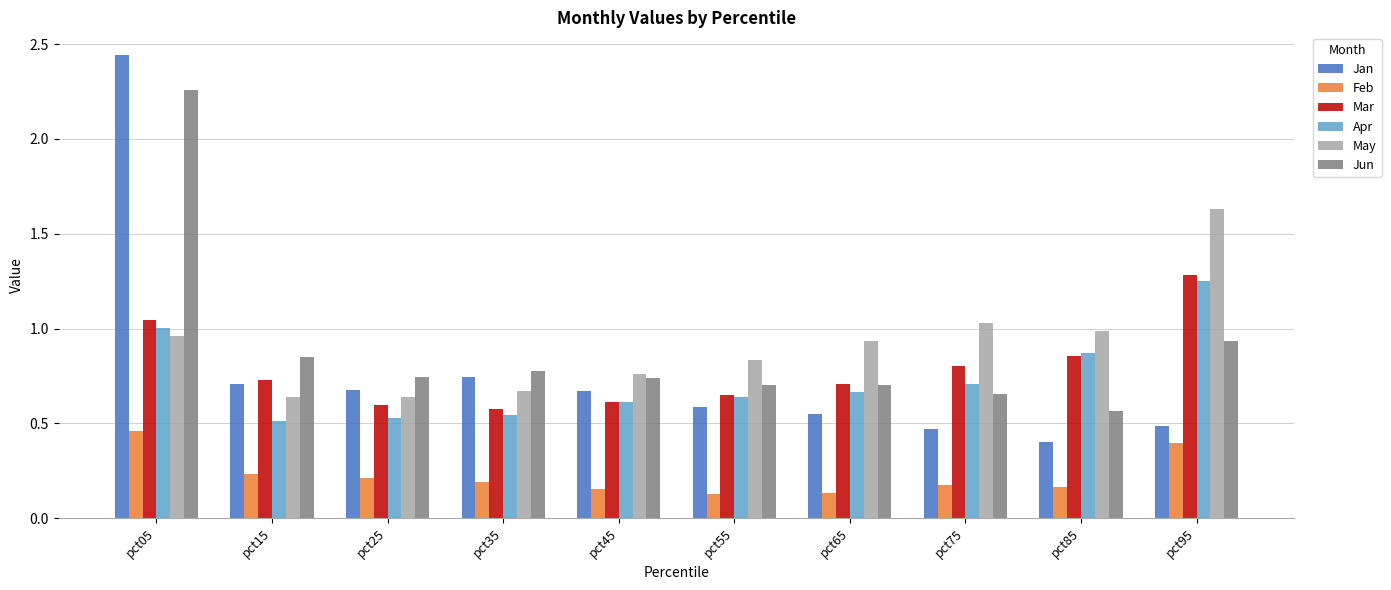

True or false: Jun has a value of 0.7 at pct55.

True